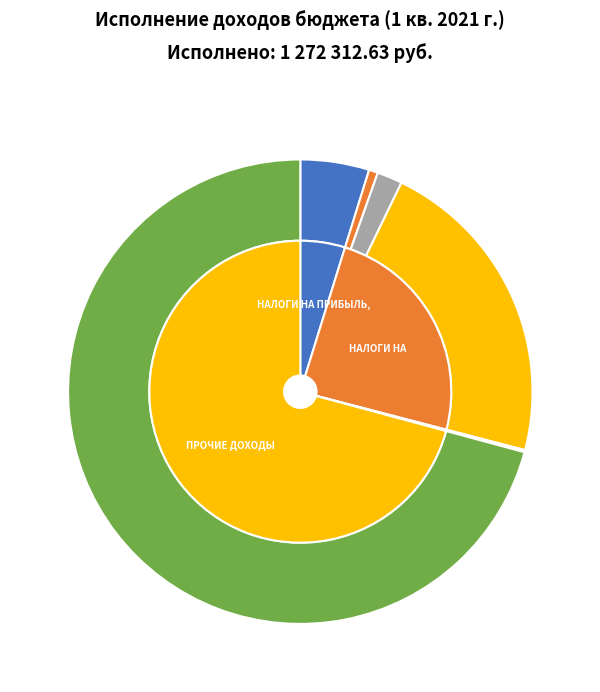

Is it true that ГОСУДАРСТВЕННАЯ ПОШЛИНА is 1% of the pie?

False